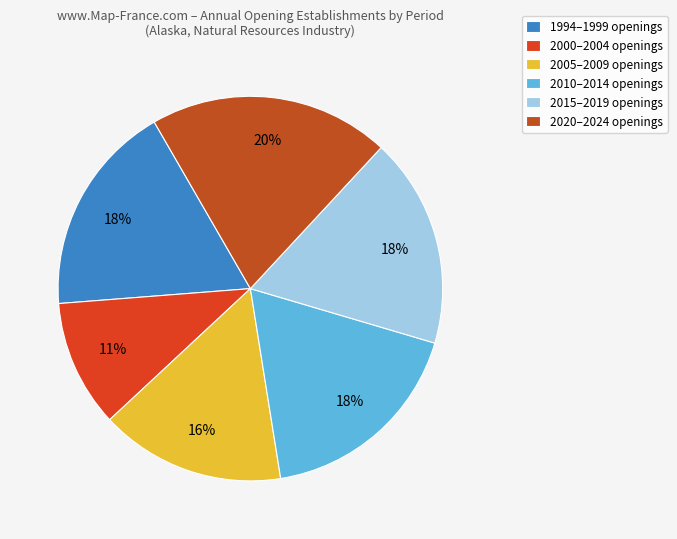

Is there any slice that represents more than half of the pie?

No